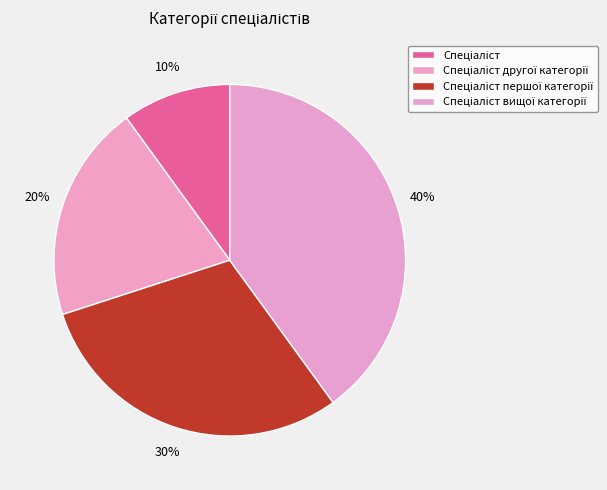

How many segments does this pie chart have?

4